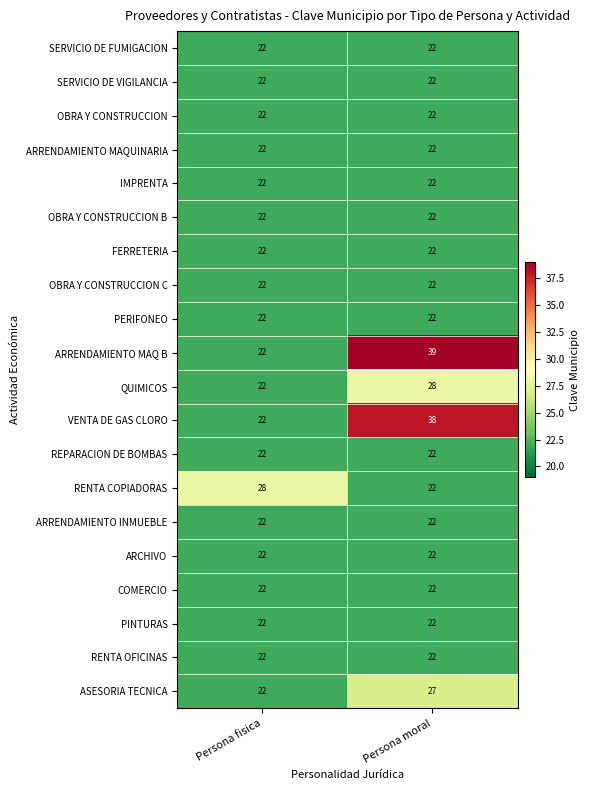

What is the lowest value of the ARCHIVO series?

22